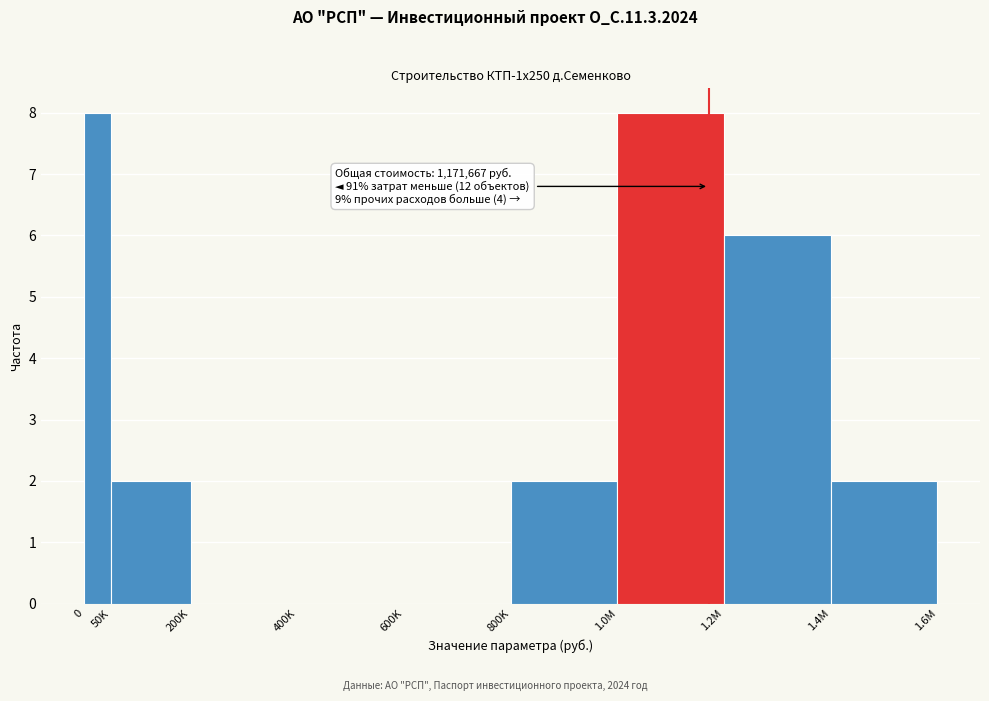

Reading left to right, extract all data points from this chart.

0=8	50K=2	200K=0	400K=0	600K=0	800K=2	1.0M=8	1.2M=6	1.4M=2